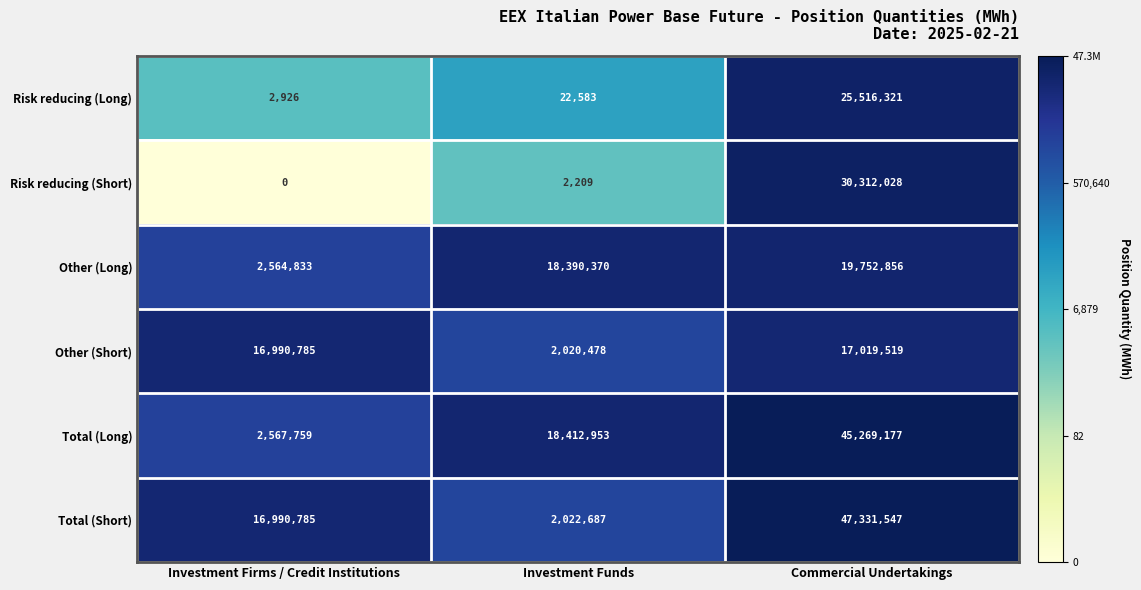

Read the Risk reducing (Long) value at Investment Funds.

22583